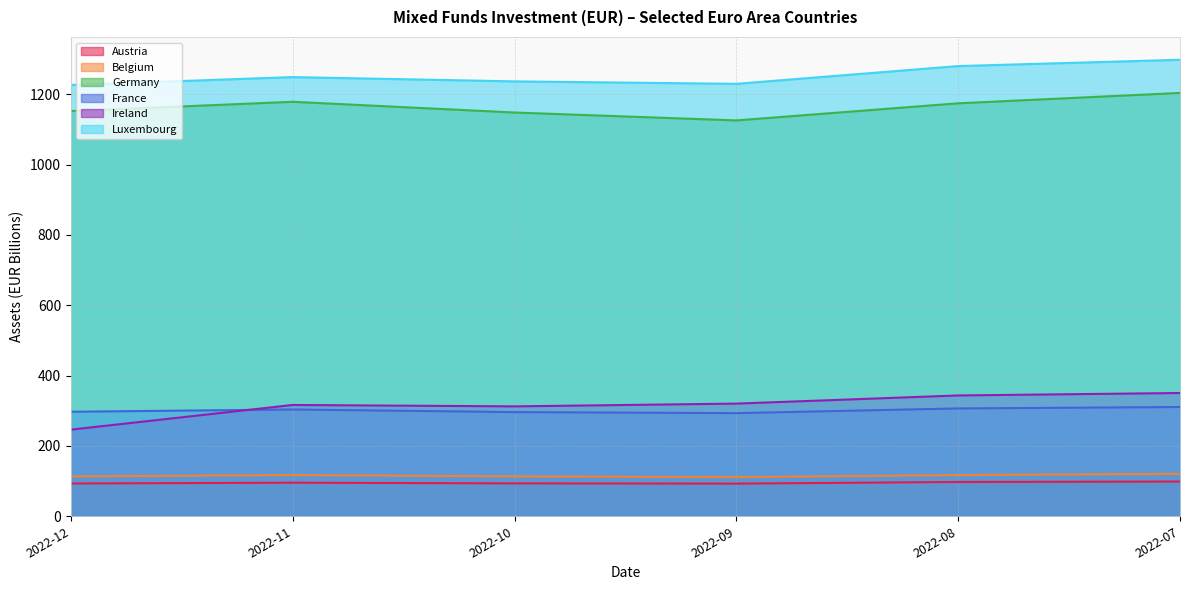

At how many categories does at least one series exceed 800?

6